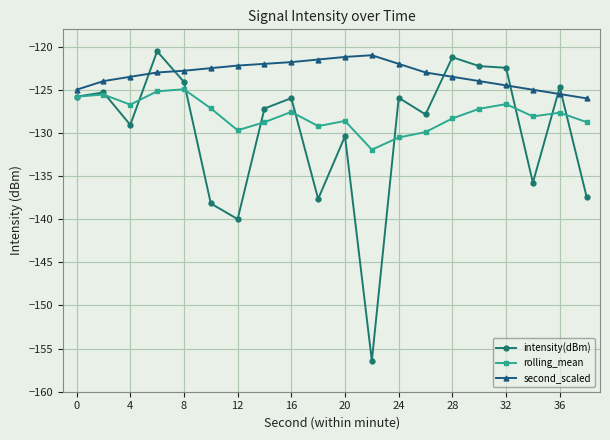

Does the chart display data point markers on the line(s)?

Yes